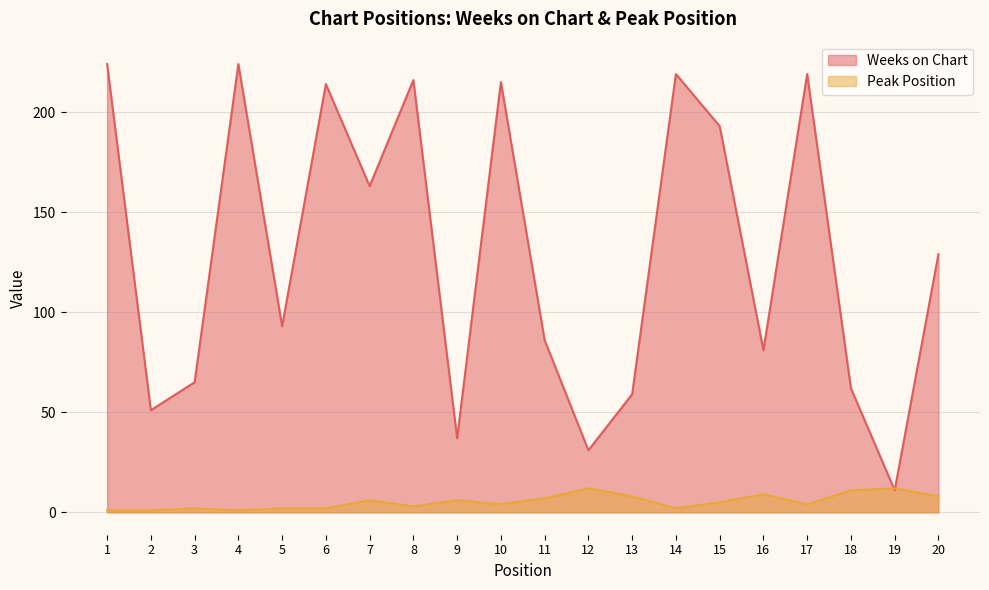

What is the value of the Peak Position point at the 12th from the left?

12